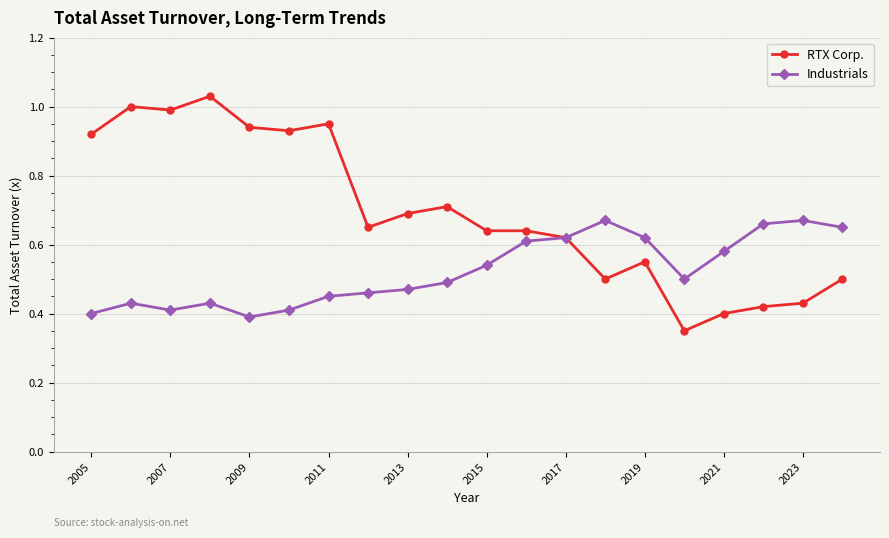

Which series has the largest range (max minus min)?

RTX Corp.